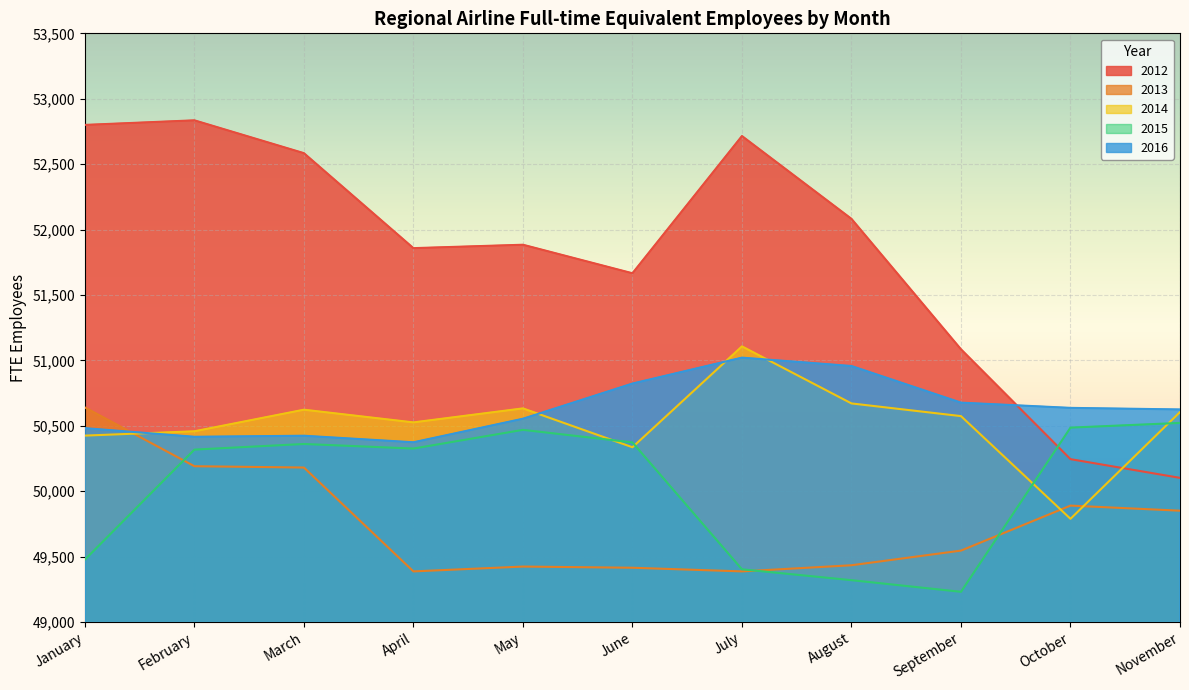

Rank the series by their maximum value, from lowest to highest.

2015, 2013, 2016, 2014, 2012